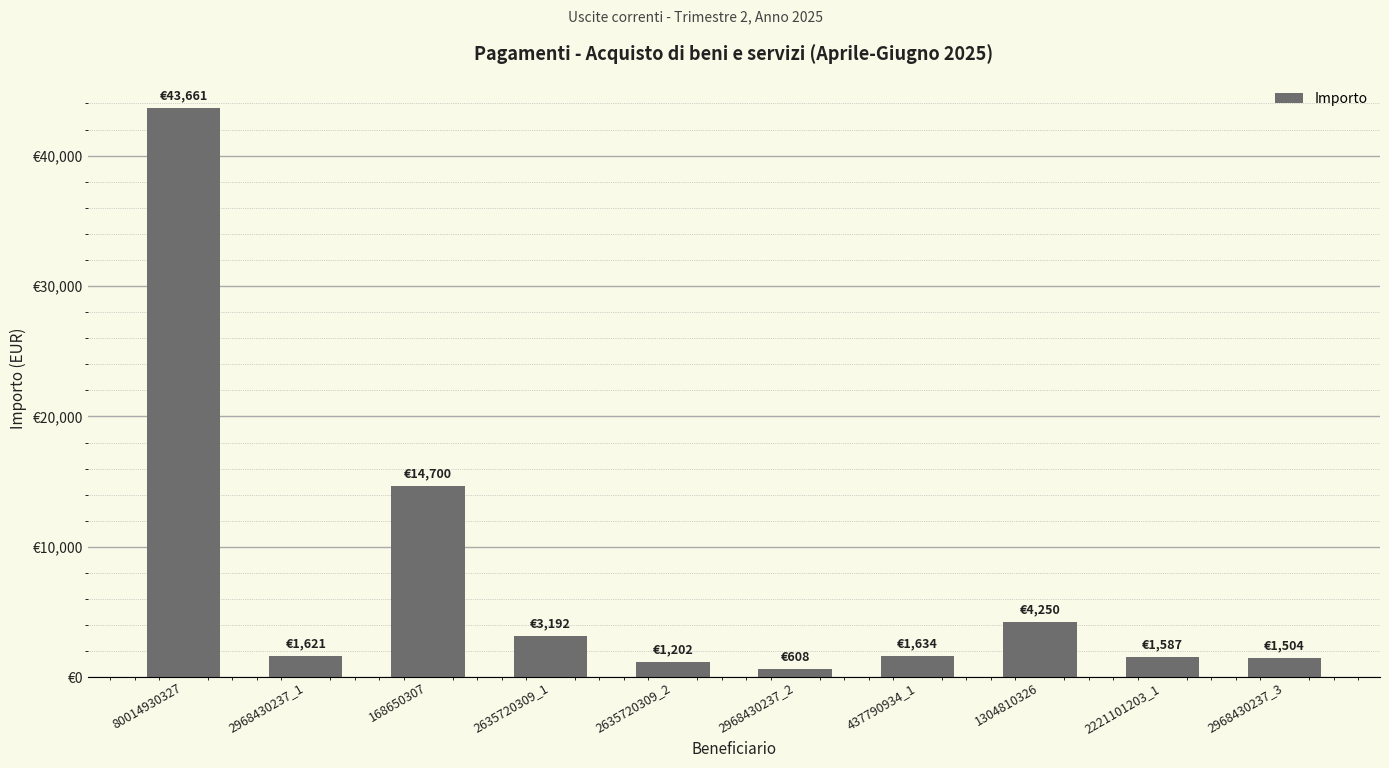

Does the chart contain any negative values?

No